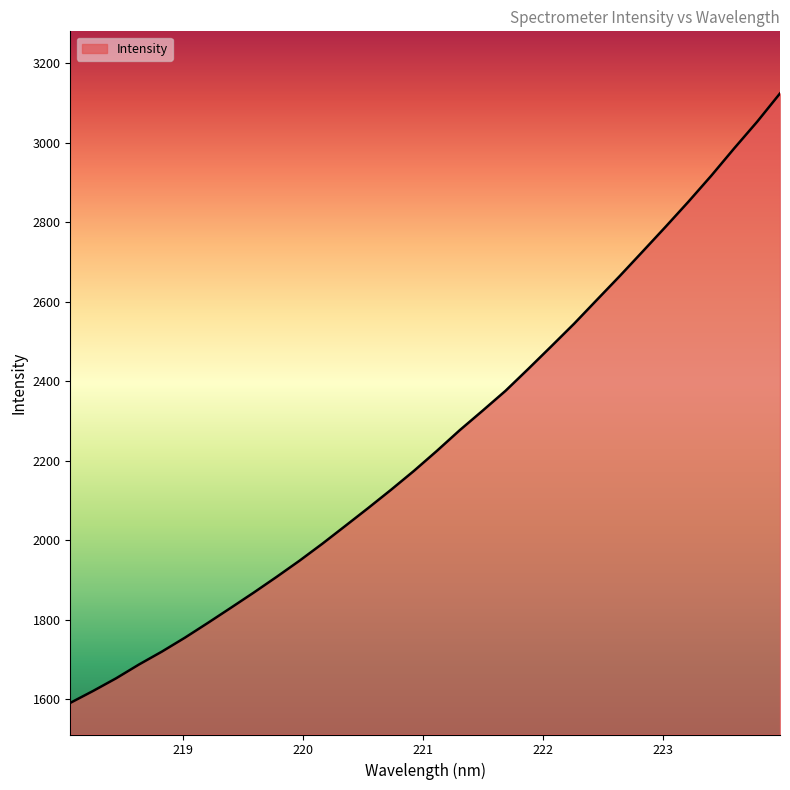

What is the difference between the maximum and minimum values?

1533.2